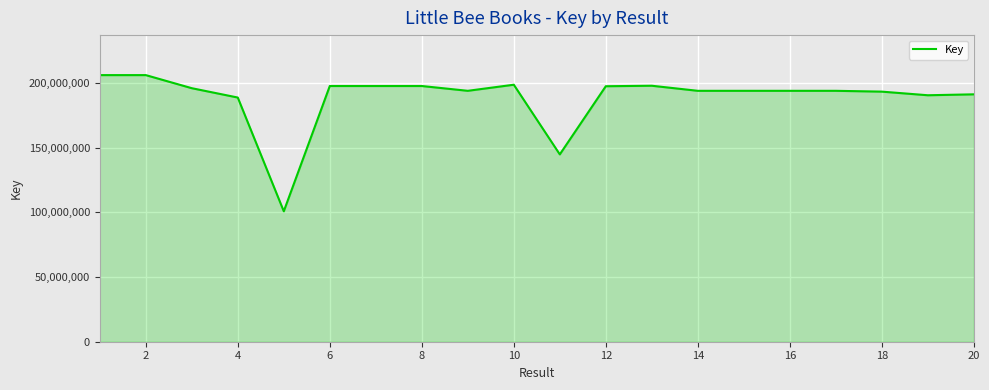

What is the difference between the maximum and minimum values?

105322315